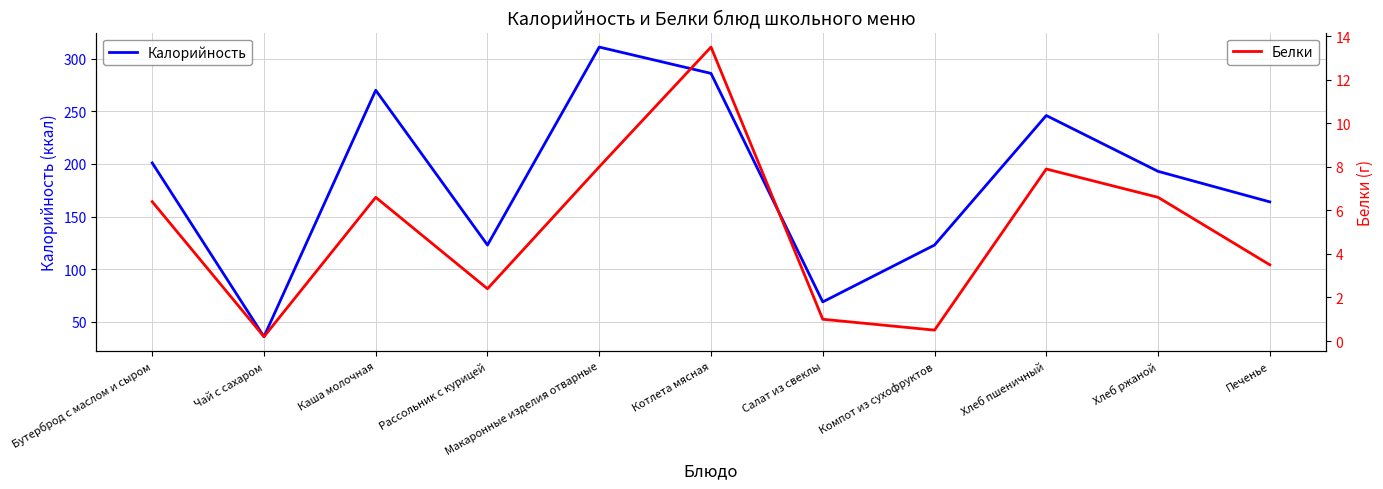

Where does the Калорийность series first go above 193?

Бутерброд с маслом и сыром